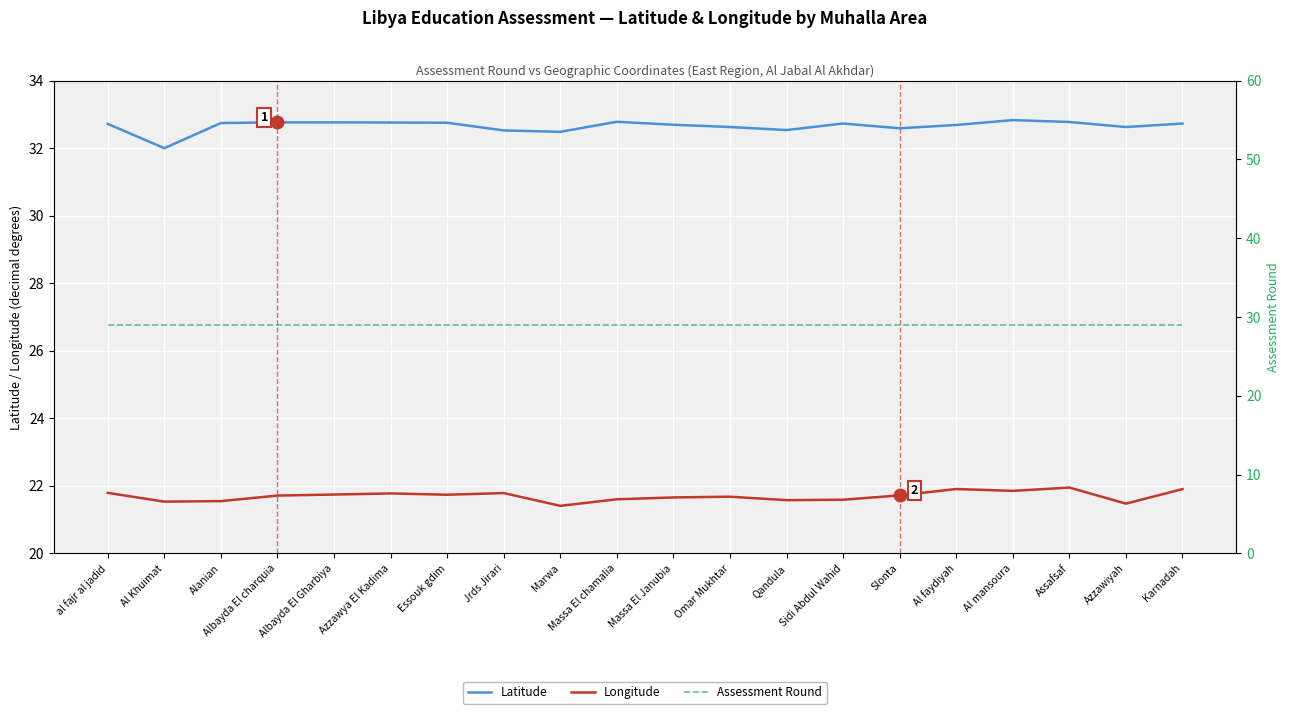

Where is Assessment Round nearest to the value 29?

al fajr al jadid